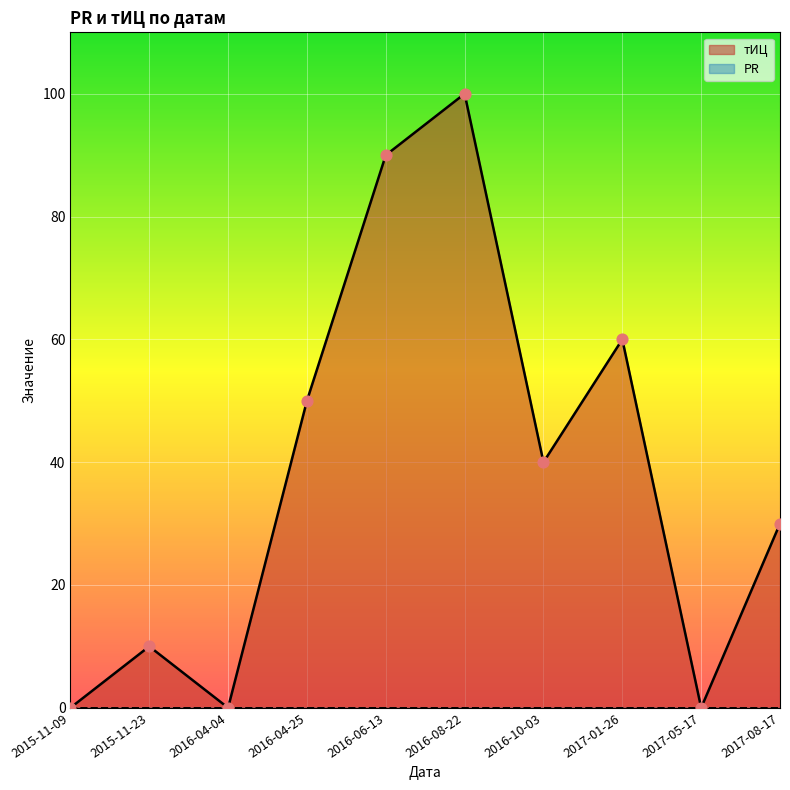

What is the change in value from 2016-04-25 to 2017-08-17?

-20